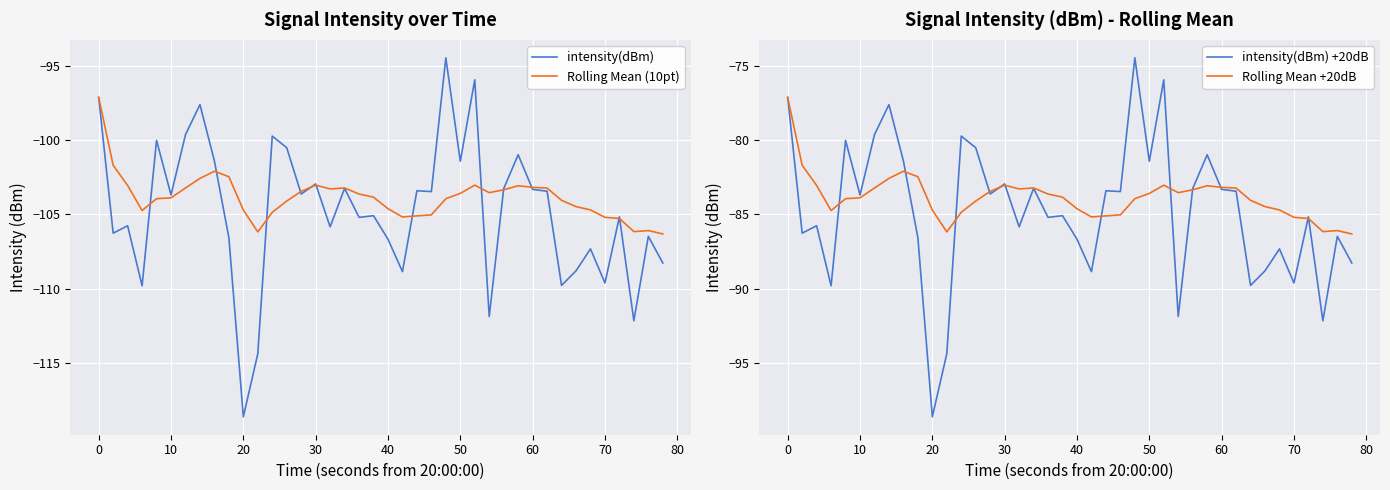

Rank the series at 10 from highest to lowest value.

Rolling Mean +20dB, intensity(dBm) +20dB, Rolling Mean (10pt), intensity(dBm)